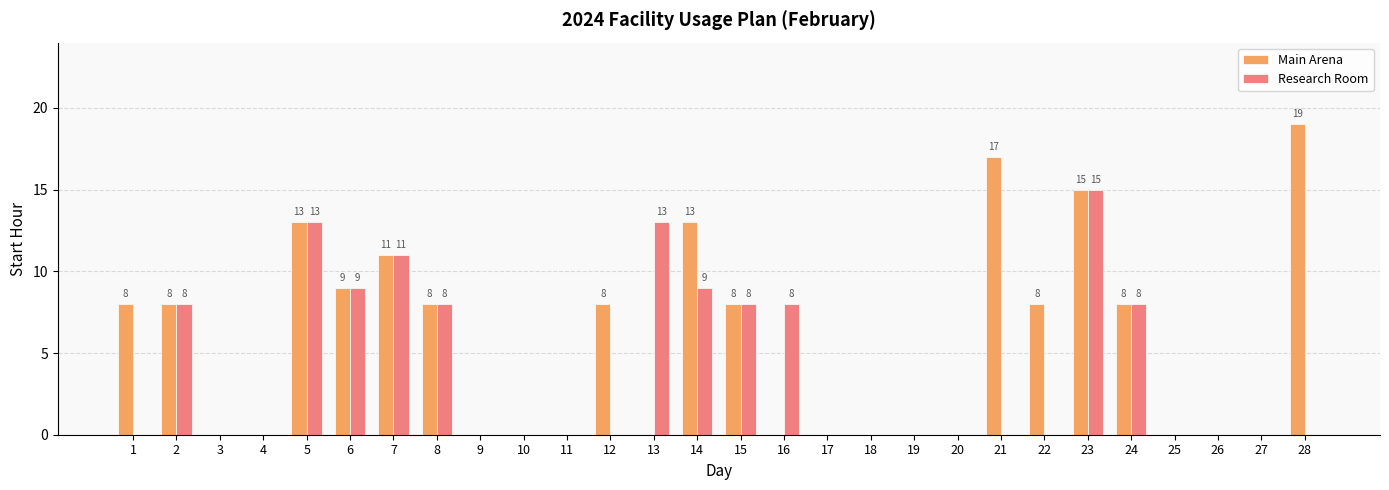

What is the maximum value for Research Room?

15